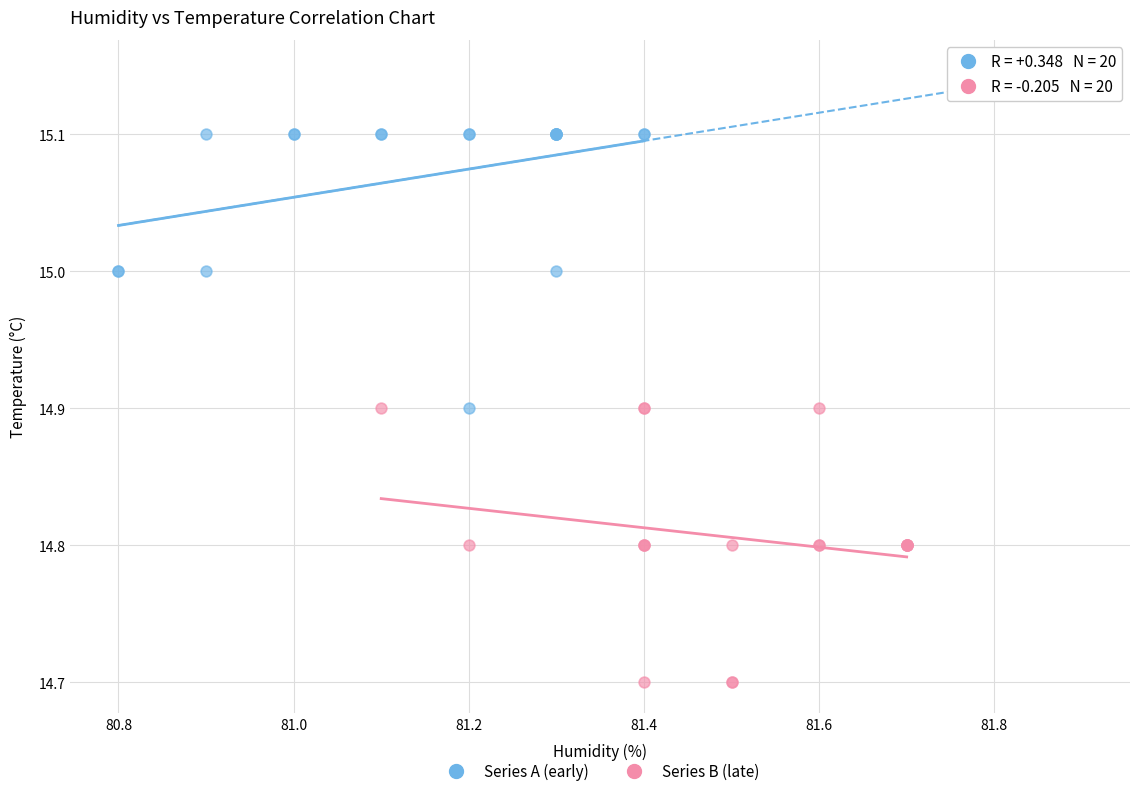

Which series contains the lowest Y value?

Series B (late)